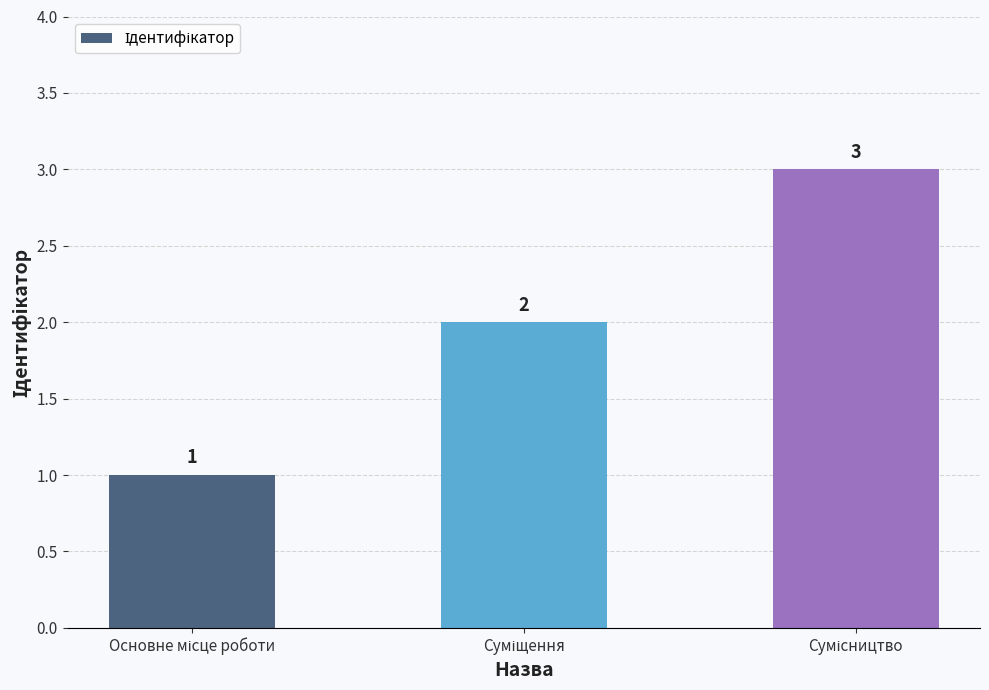

What is the sum of all values?

6